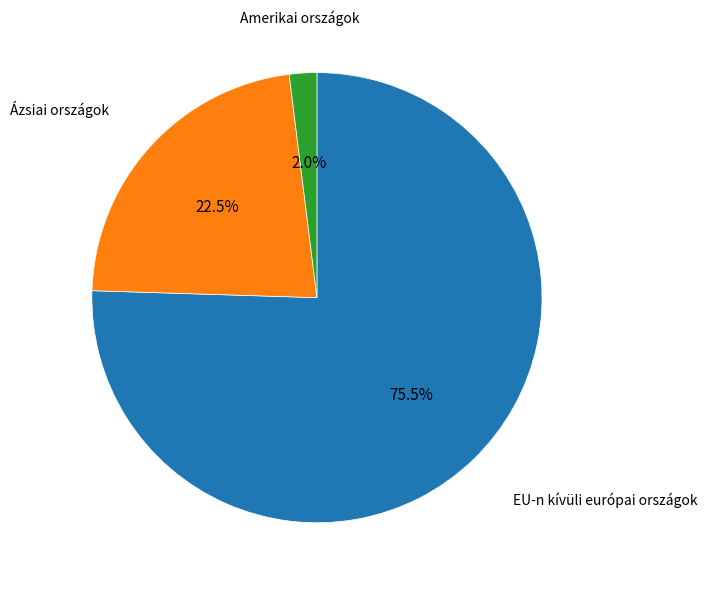

To the nearest percent, what is the difference between the largest and smallest slice percentages?

74%